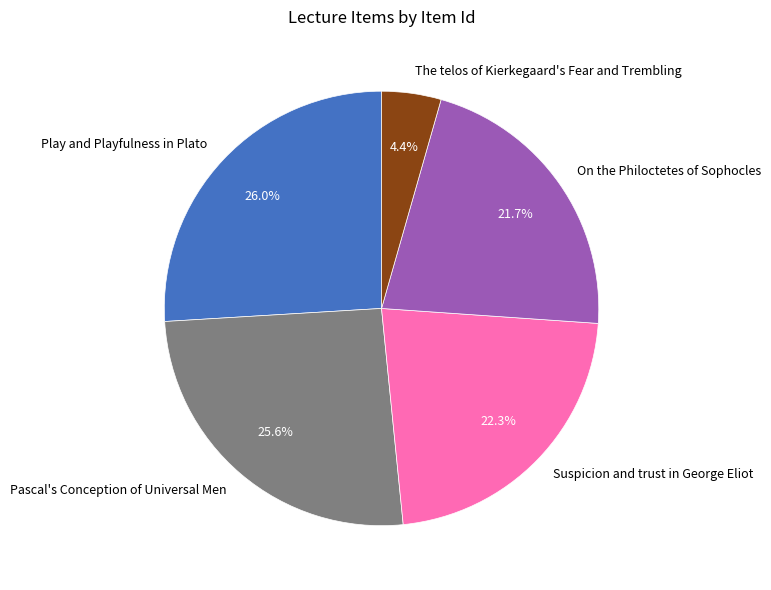

To the nearest percent, what is the combined percentage of Suspicion and trust in George Eliot and On the Philoctetes of Sophocles?

44%